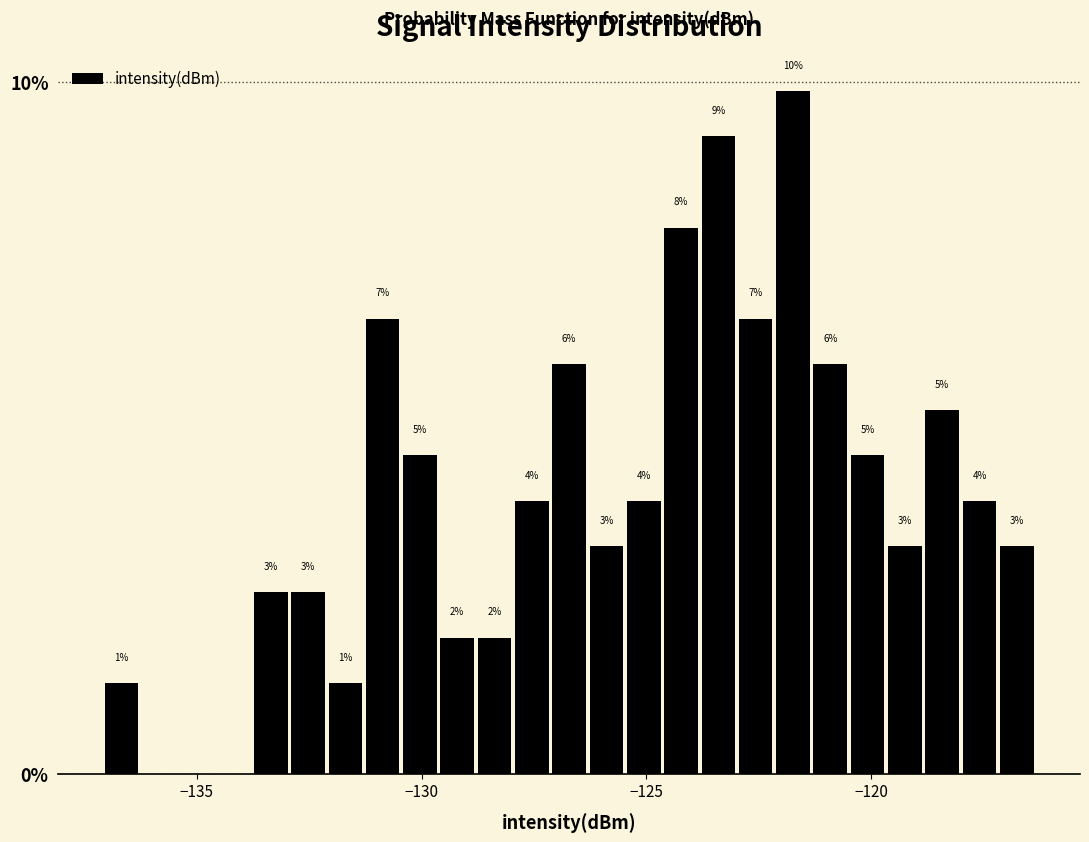

Read against the x-axis, roughly where is the centre of the tallest bar?

-121.5